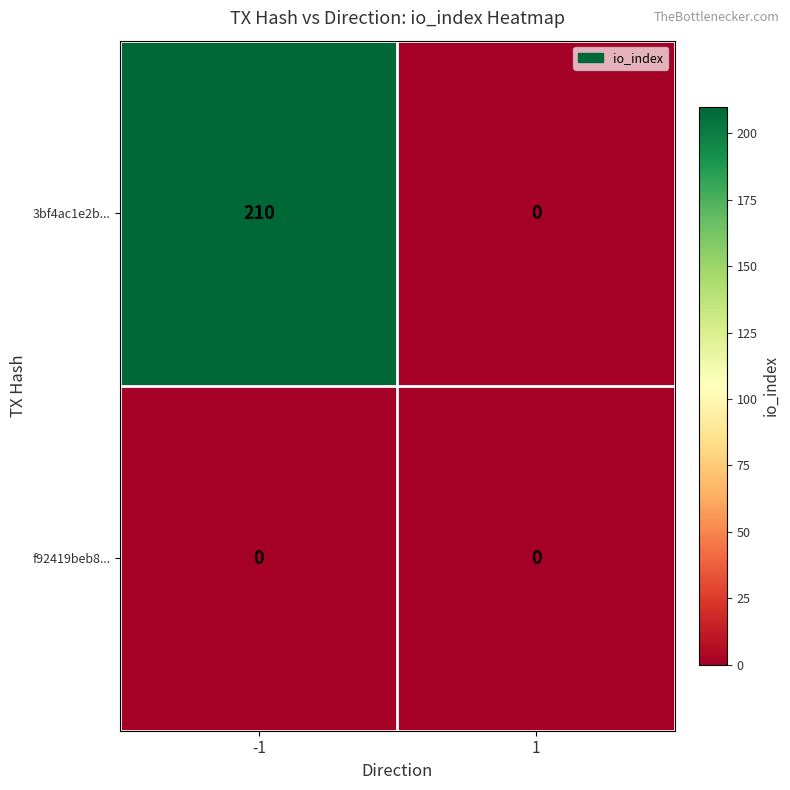

Reading right to left, extract all data points from this chart.

3bf4ac1e2b...: 1=0	-1=210
f92419beb8...: 1=0	-1=0